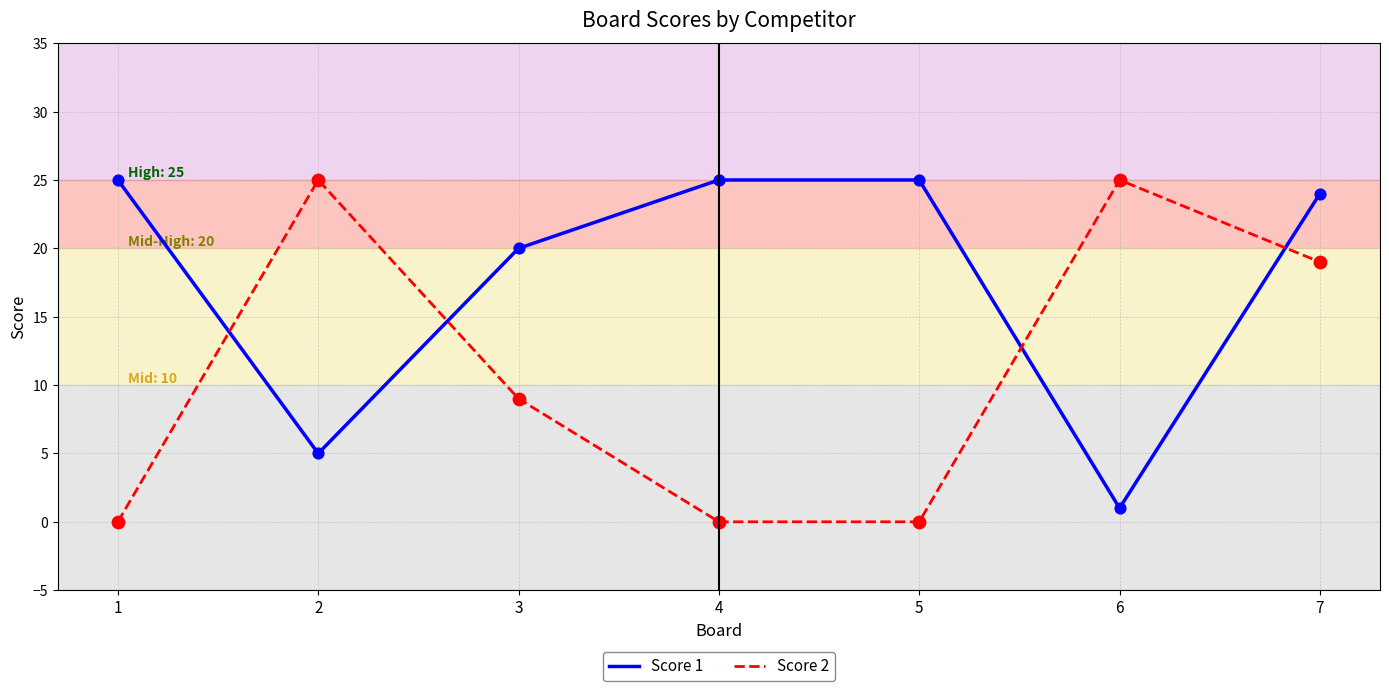

Between 3 and 5, which series saw the biggest shift?

Score 2